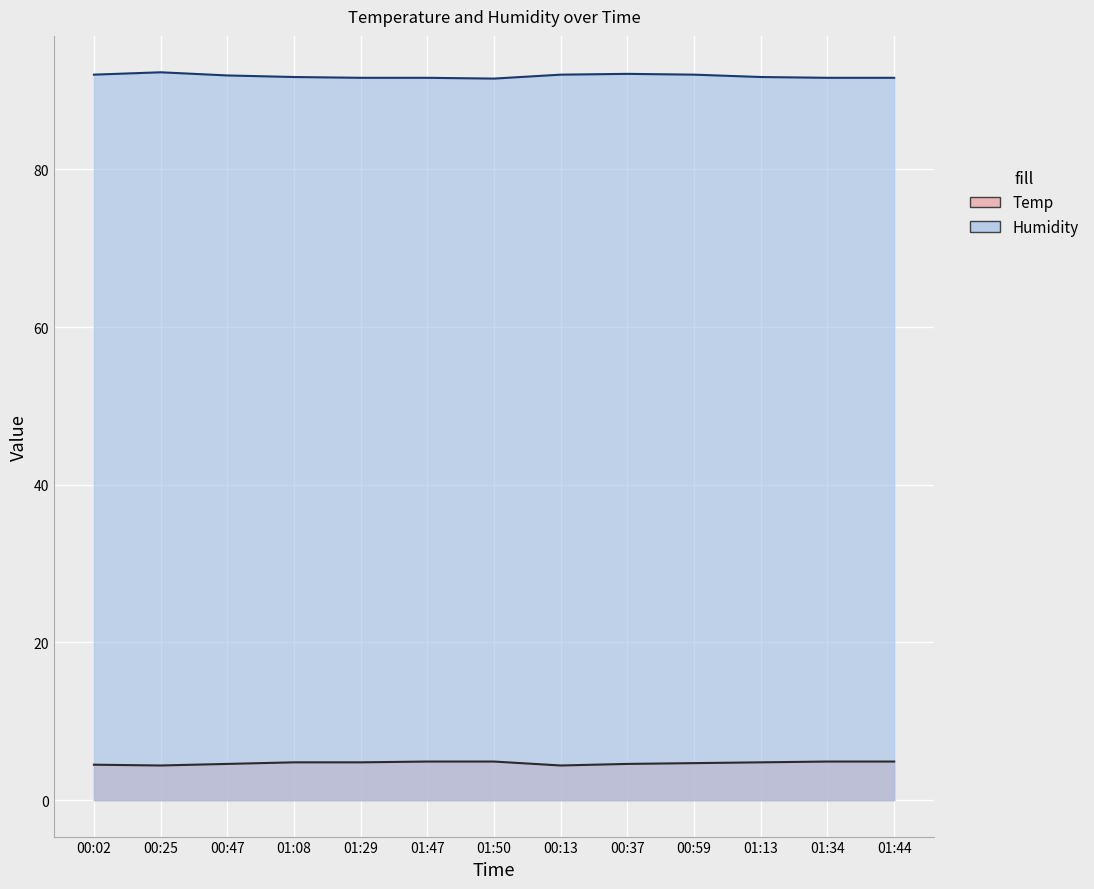

How many distinct data groups are displayed?

2